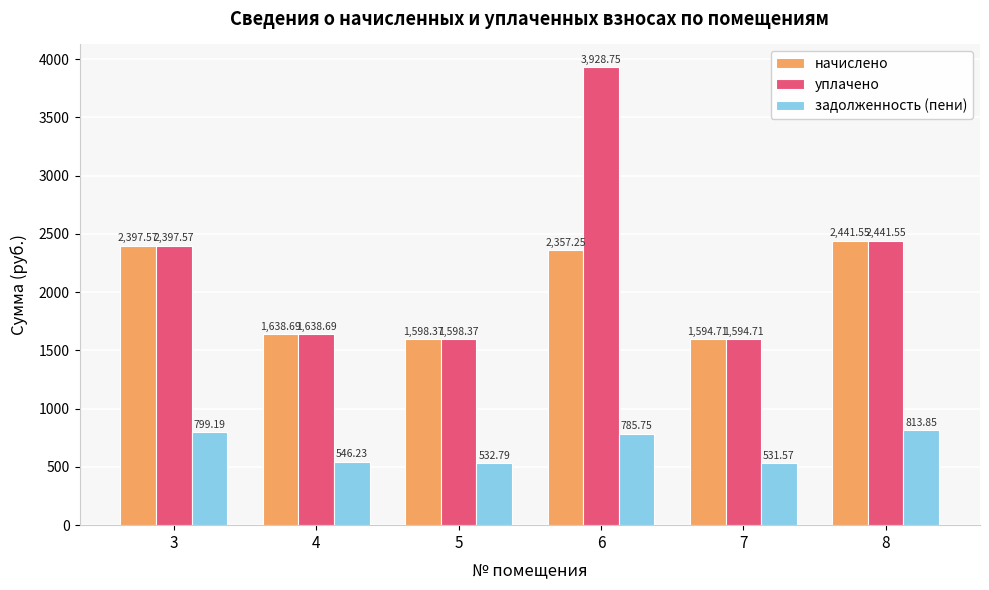

What is the difference between the highest and lowest values at 6?

3143.0